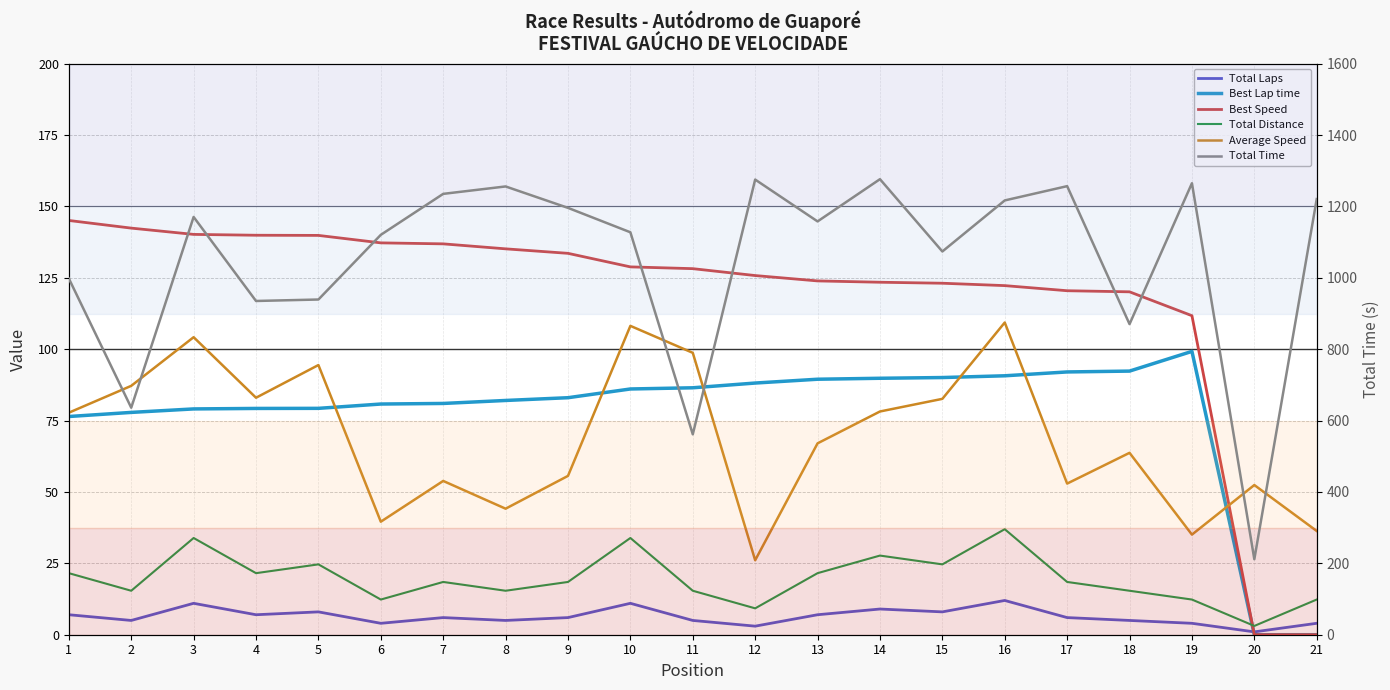

What is the total value across all series at 11?

895.4